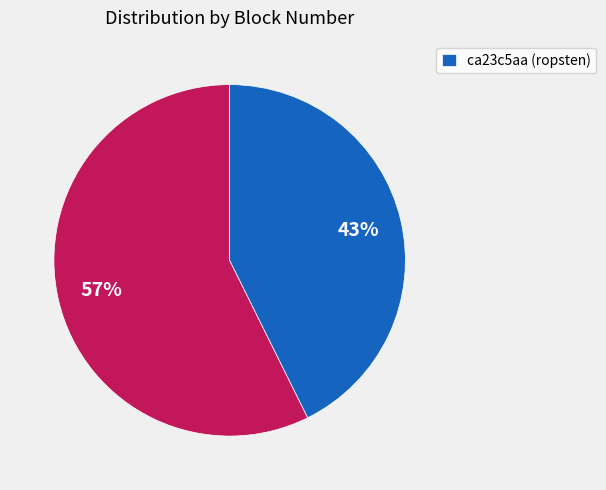

To the nearest percent, what is the average slice percentage?

50%